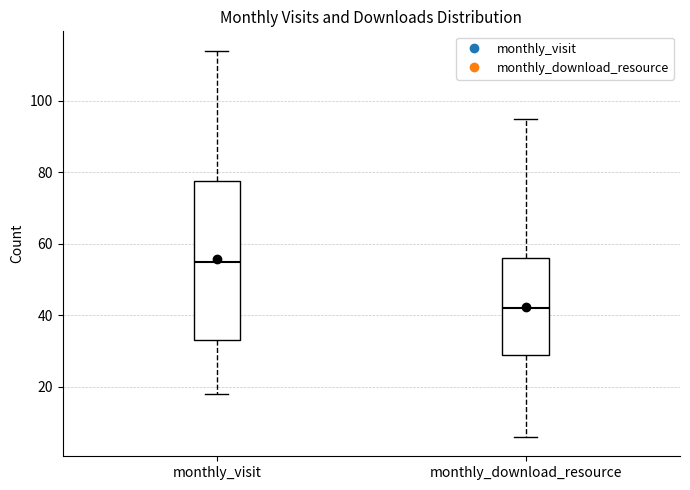

Comparing the boxes themselves (not the whiskers), which one is the tallest?

monthly_visit